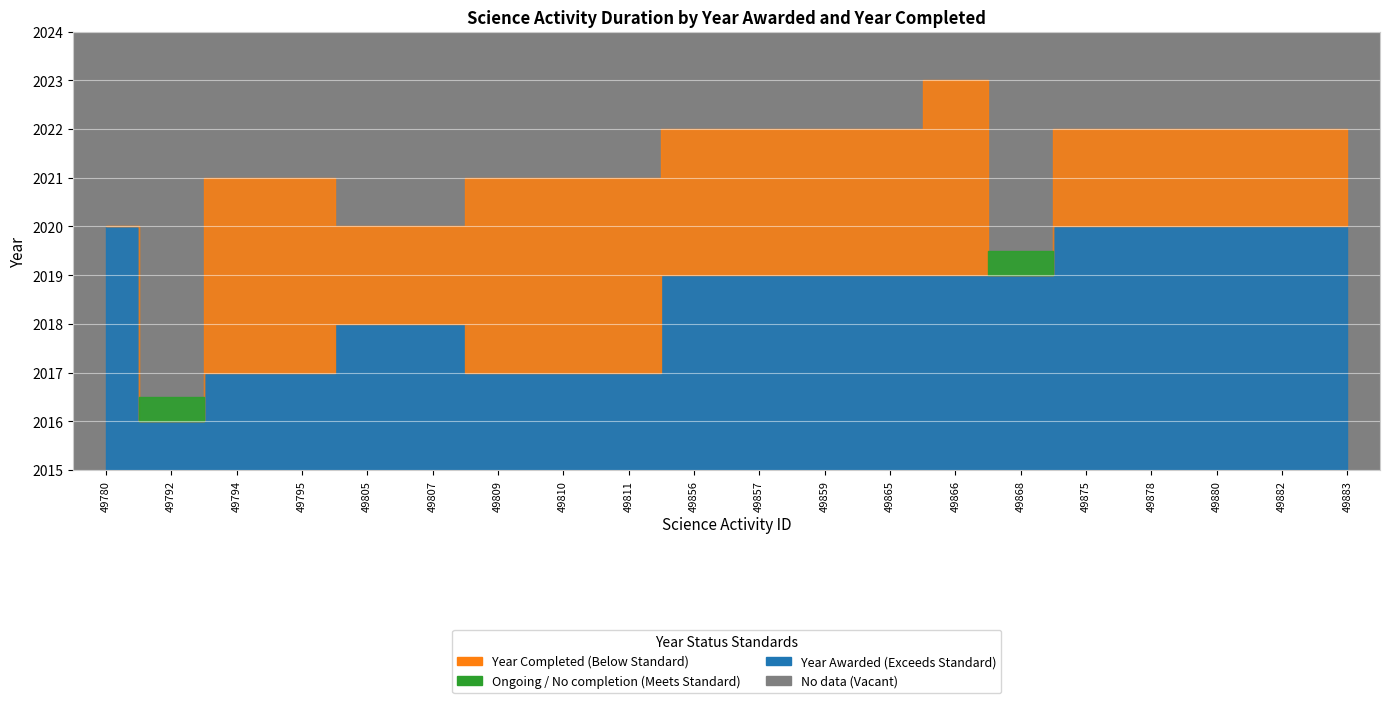

The Year completed series shows -1399 at 49868. True or false?

False